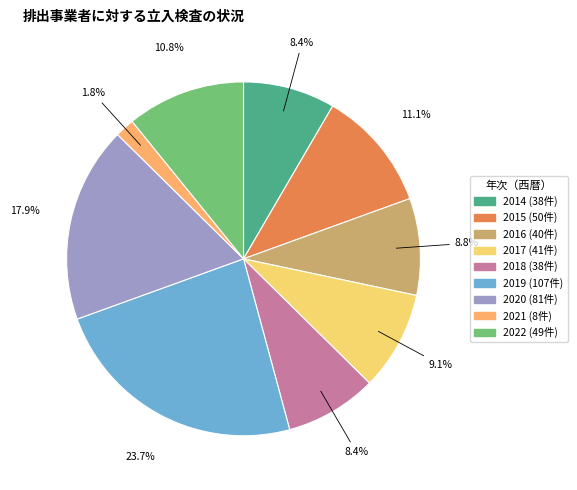

Does any single category account for the majority?

No